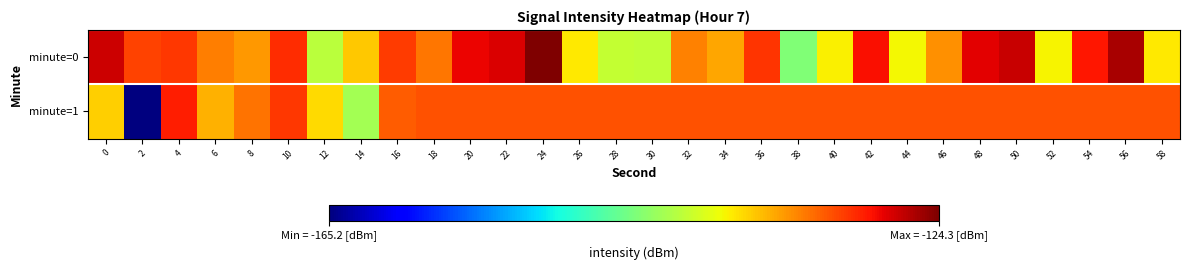

Which label corresponds to the largest value in the chart?

24